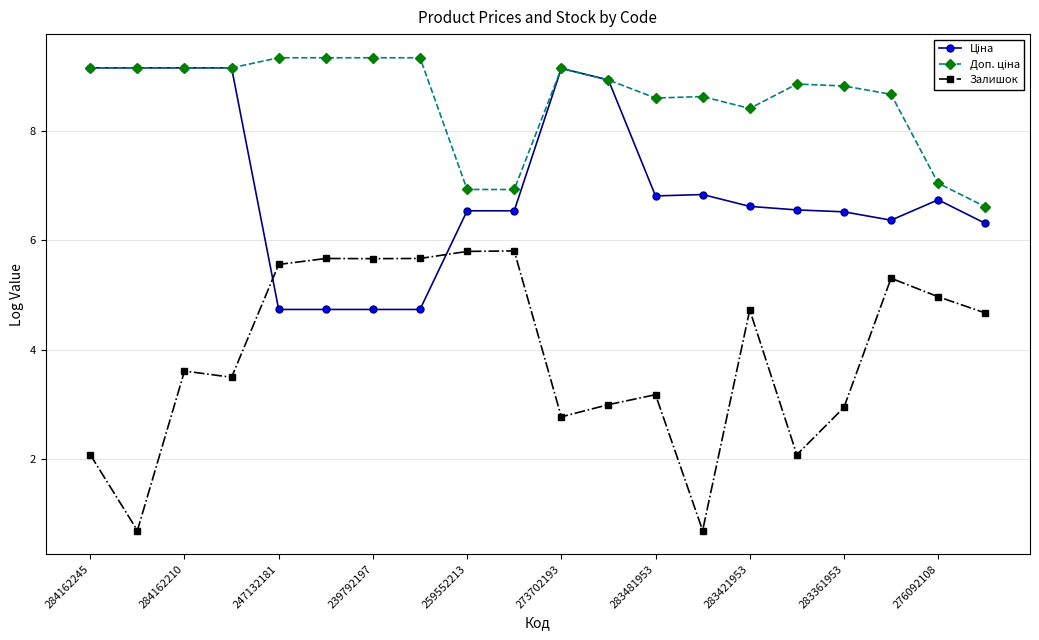

What is the value of the Залишок point at the 4th from the left?

3.5